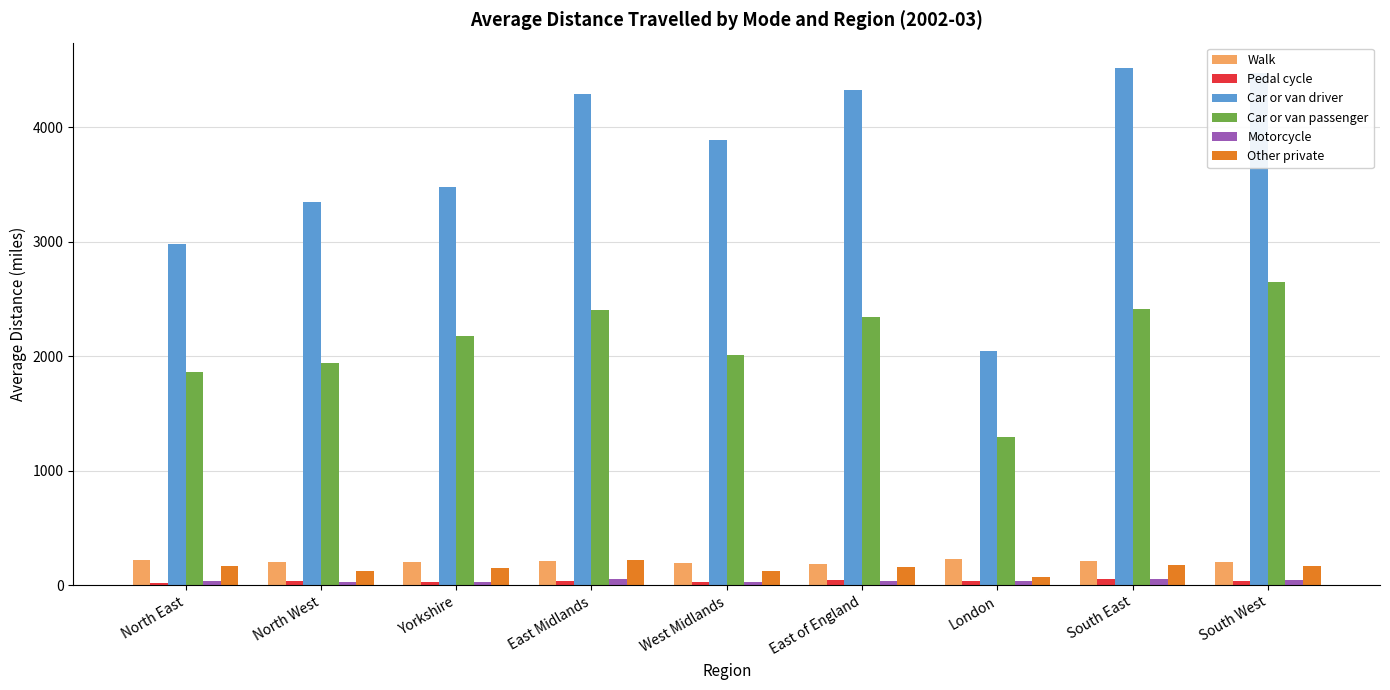

What is the approximate value of Other private at West Midlands?

124.1